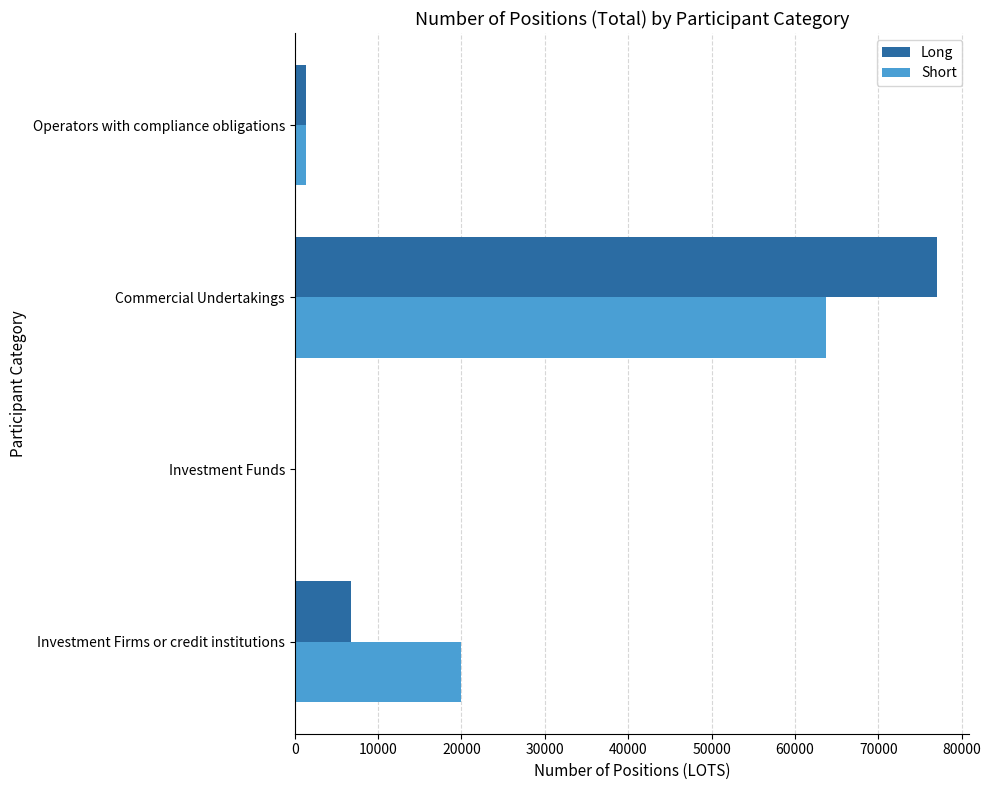

True or false: Short has a value of 0 at Investment Funds.

True